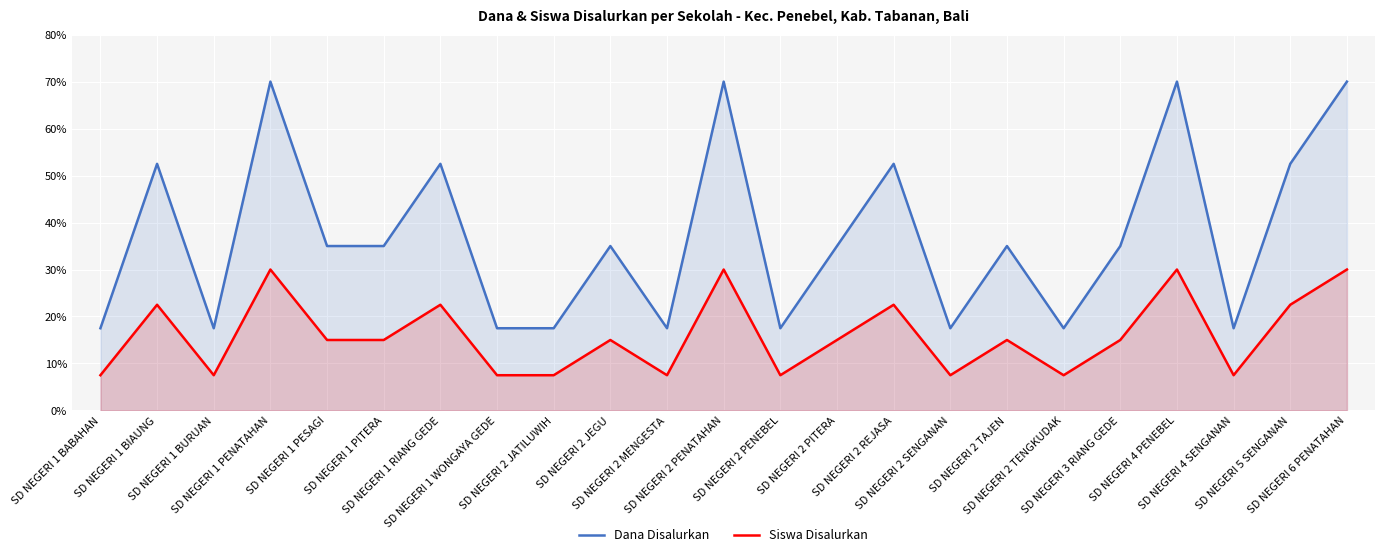

What is the spread (max minus min) of values at SD NEGERI 1 BABAHAN?

10.0